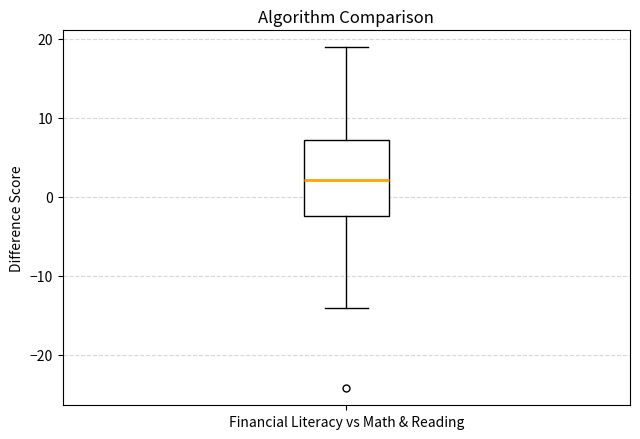

Transcribe this box plot: give where the median line is, the range the box spans, and where the two whiskers end, as read against the y-axis. The values are not printed on the chart, so give them approximately, as read against the axis.

median 2, box -2 to 7, whiskers -14 to 19